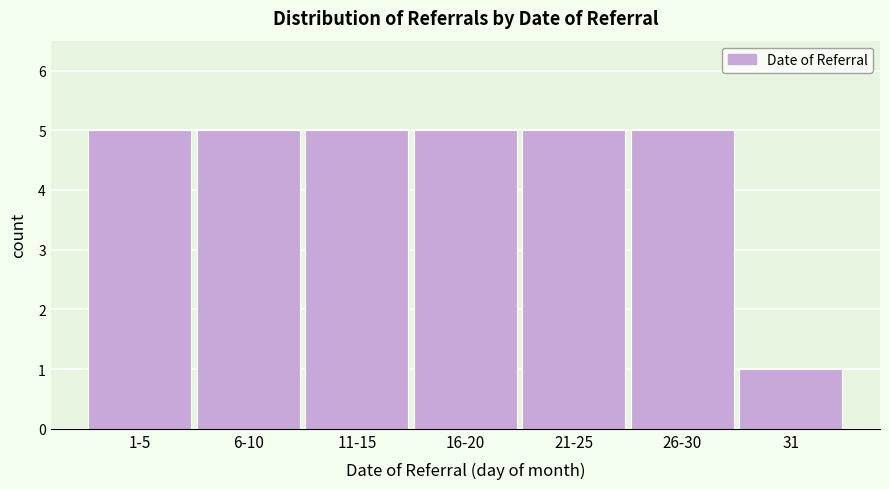

Reading left to right, transcribe all the data shown in this chart.

5	5	5	5	5	5	1